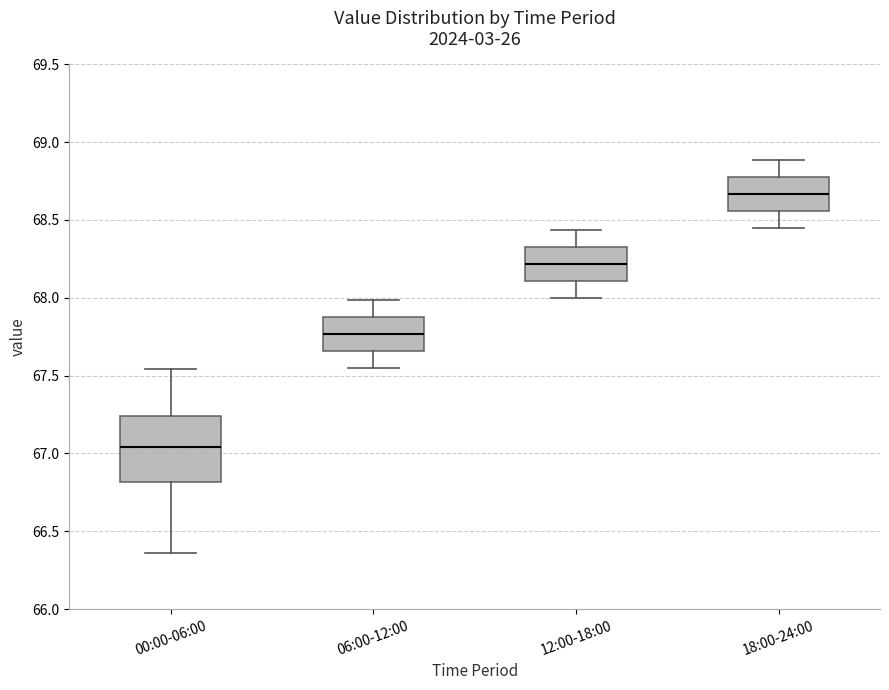

Where does the upper whisker of the box for 18:00-24:00 end on the y-axis? The values are not printed on the chart, so give them approximately, as read against the axis.

68.90